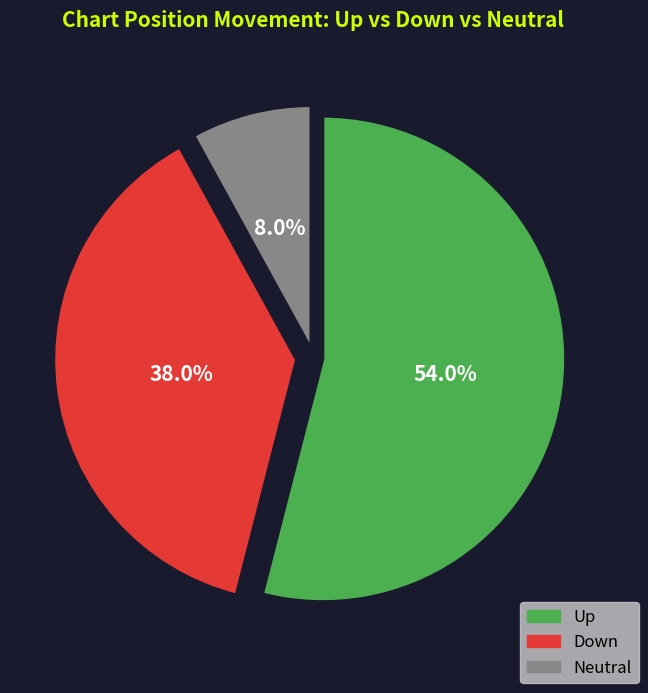

Which has a higher value, Up or Down?

Up